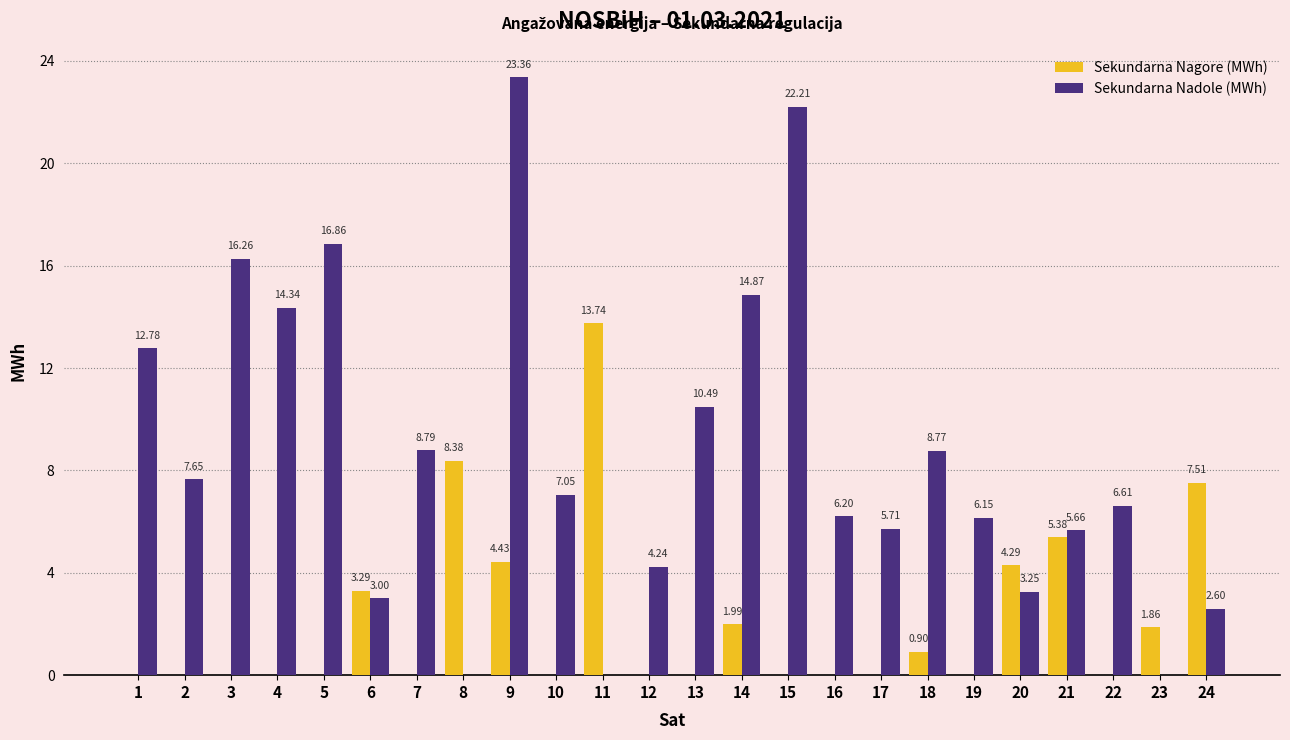

What is the total value across all series at 5?

16.9